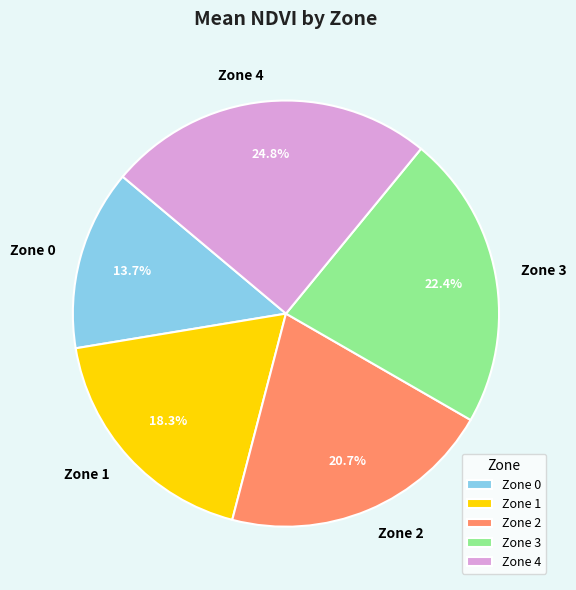

What percentage is the Zone 0 slice, to the nearest percent?

14%